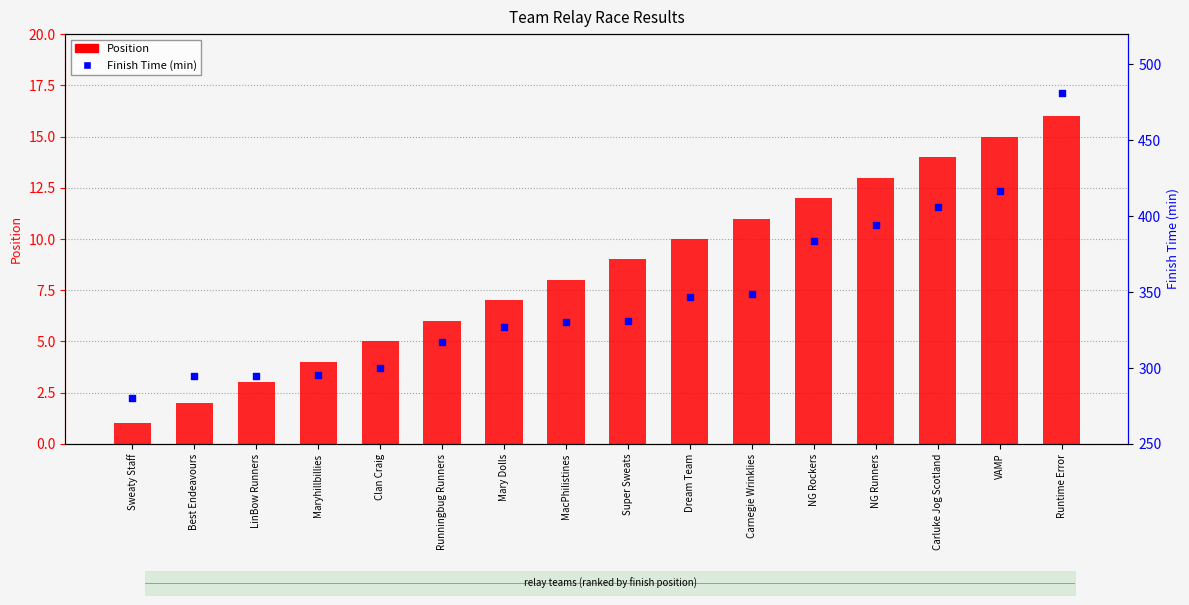

Is the value of Finish Time (min) at VAMP greater than the value of Position at Mary Dolls?

Yes